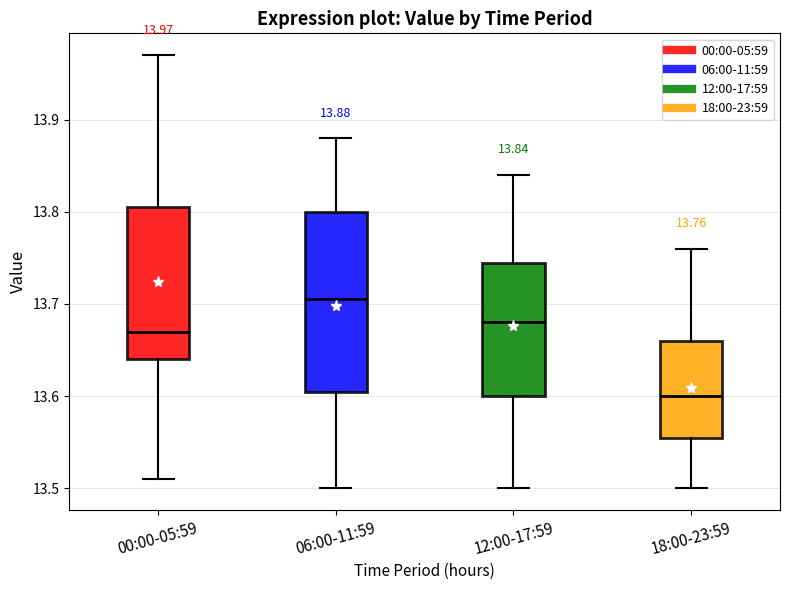

Which box's median line is the lowest?

18:00-23:59